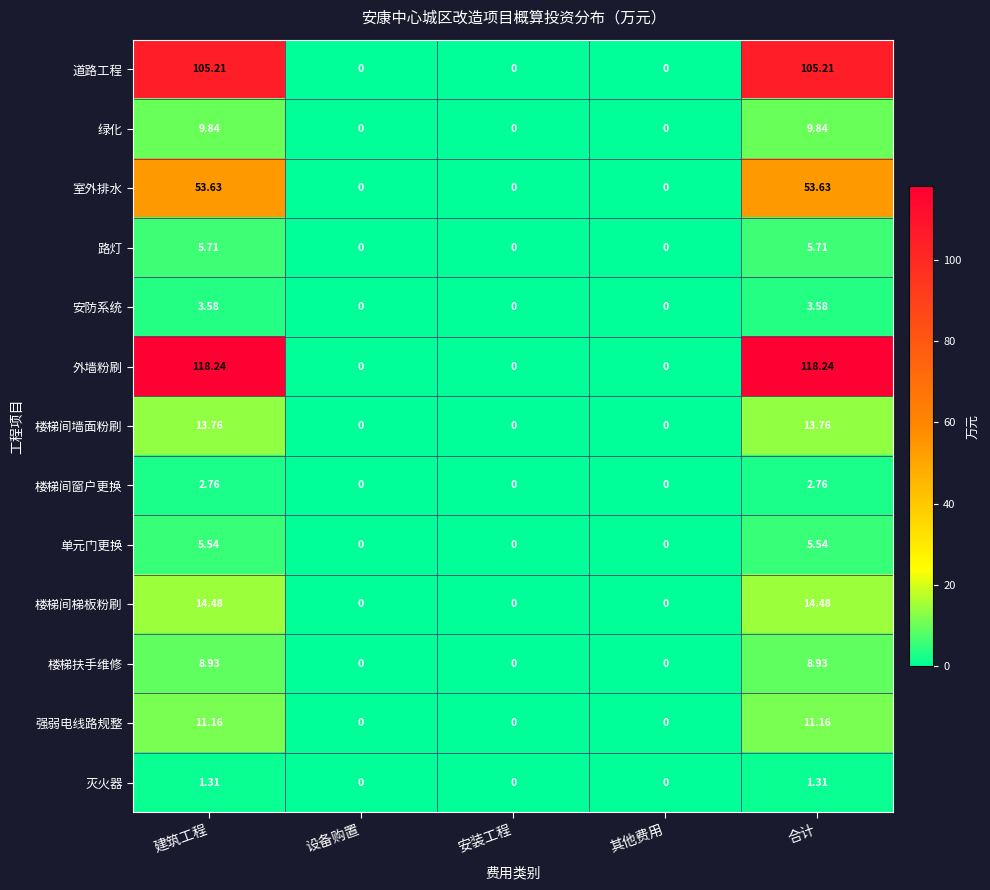

Between 建筑工程 and 安装工程, which series saw the biggest shift?

外墙粉刷